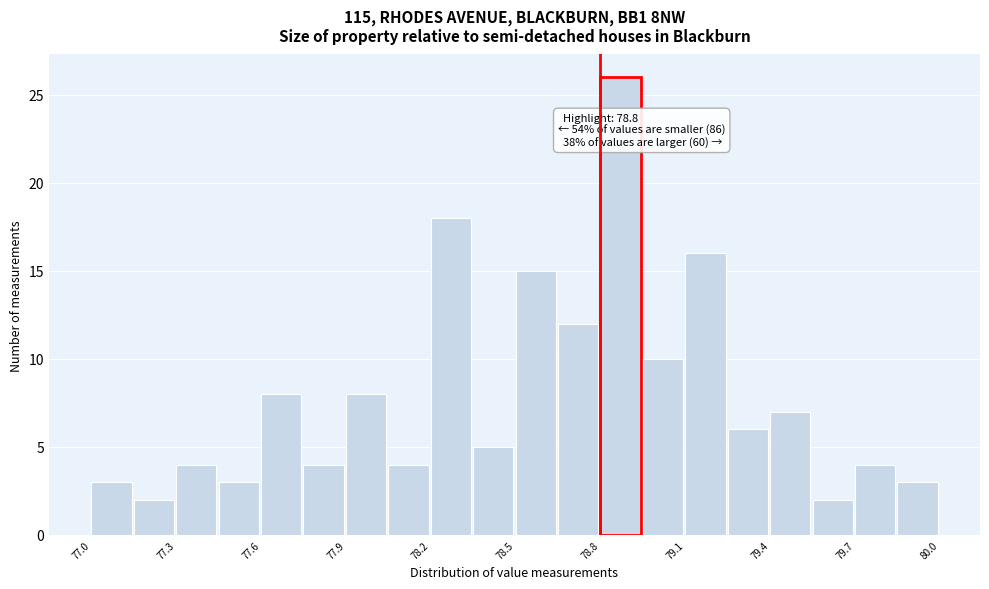

Around what value on the x-axis is the tallest bar? Give the approximate position of its centre, as read against the axis.

78.85